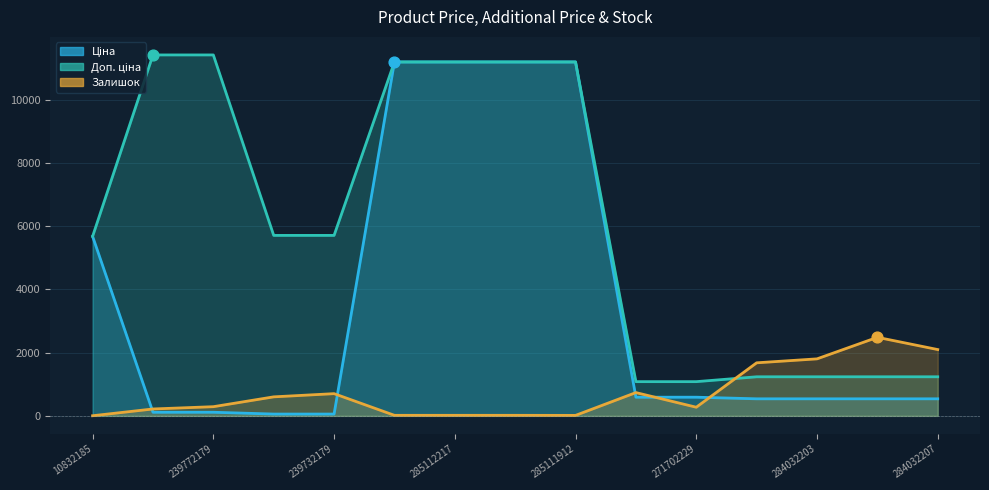

At how many categories does at least one series exceed 2287?

10